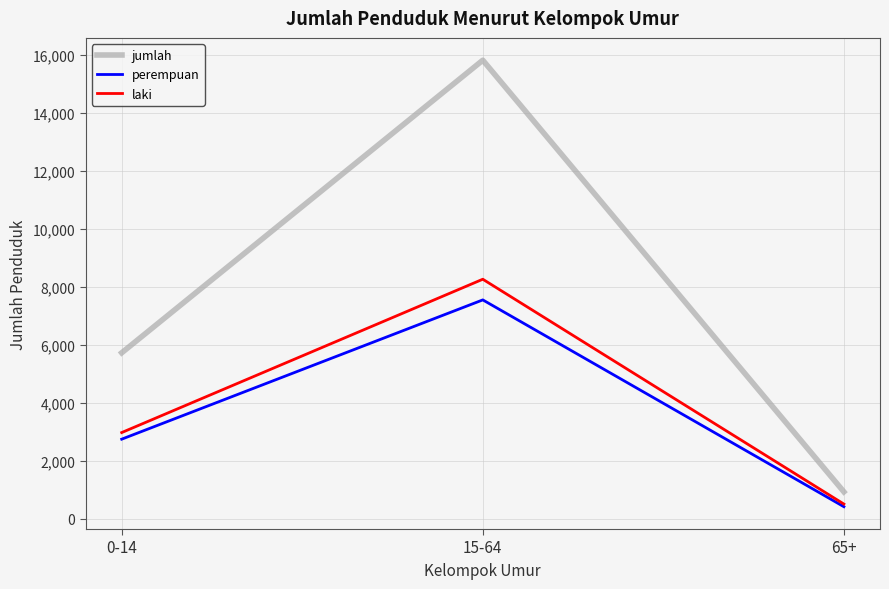

Reading left to right, transcribe all the data shown in this chart.

jumlah: 5724	15806	933
perempuan: 2748	7547	421
laki: 2976	8259	512